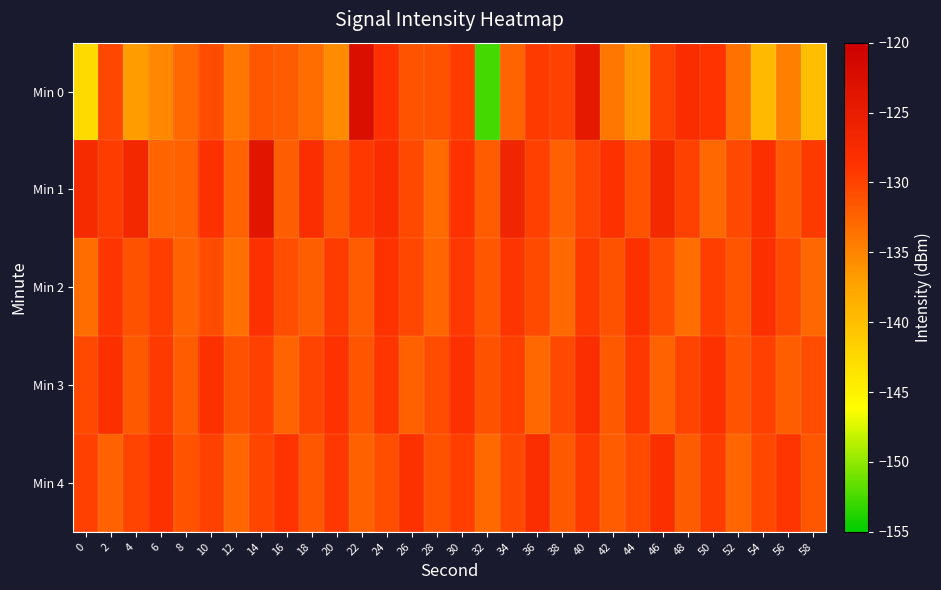

How many categories are shown in the chart?

30